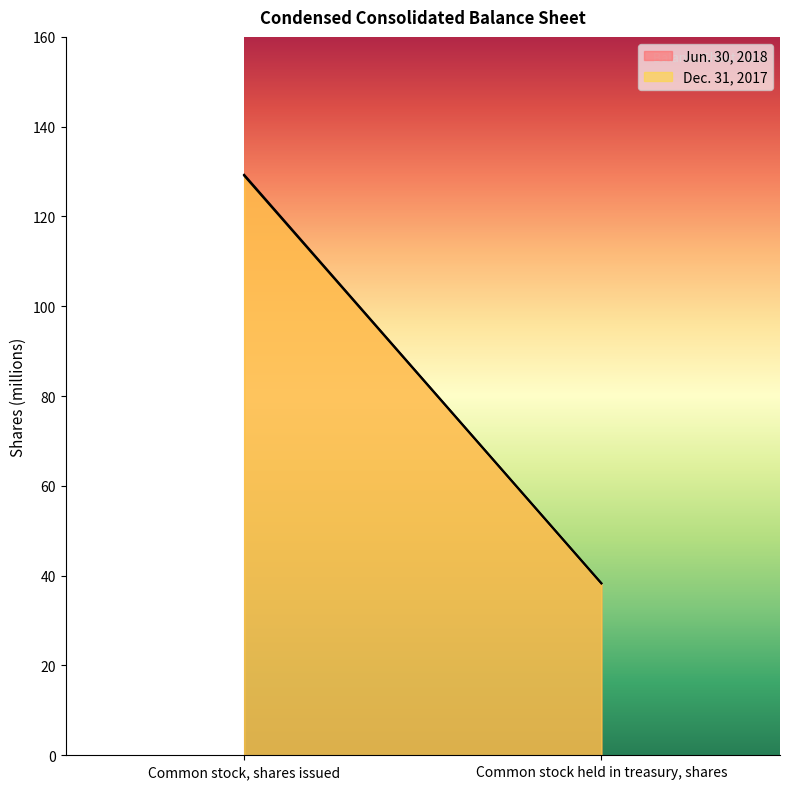

What is the value of the Jun. 30, 2018 point at the 2nd from the left?

38.3